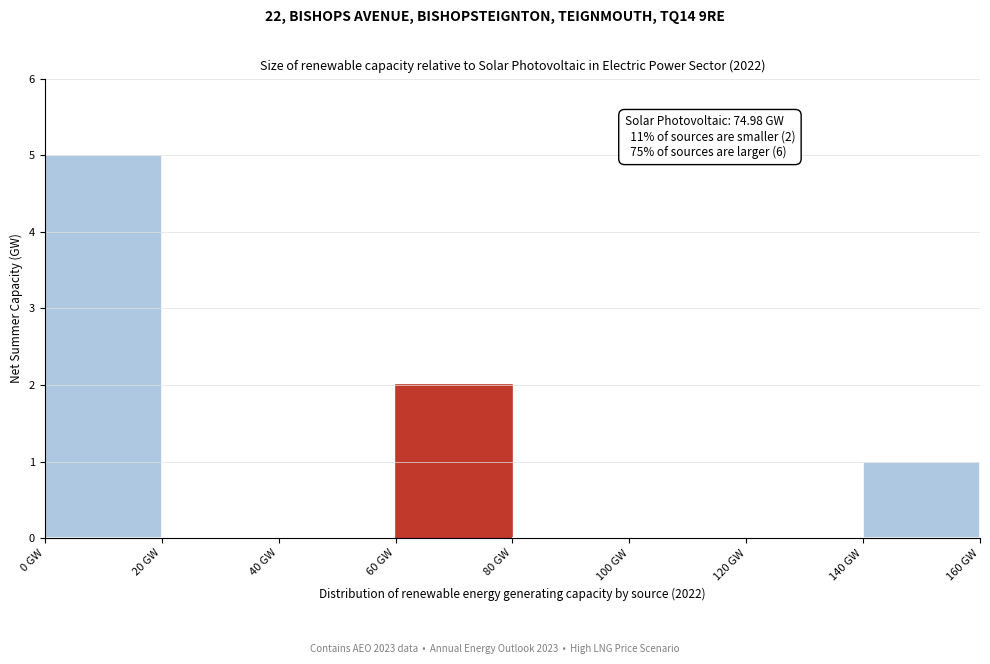

Which range on the x-axis has the tallest bar?

0 to 20